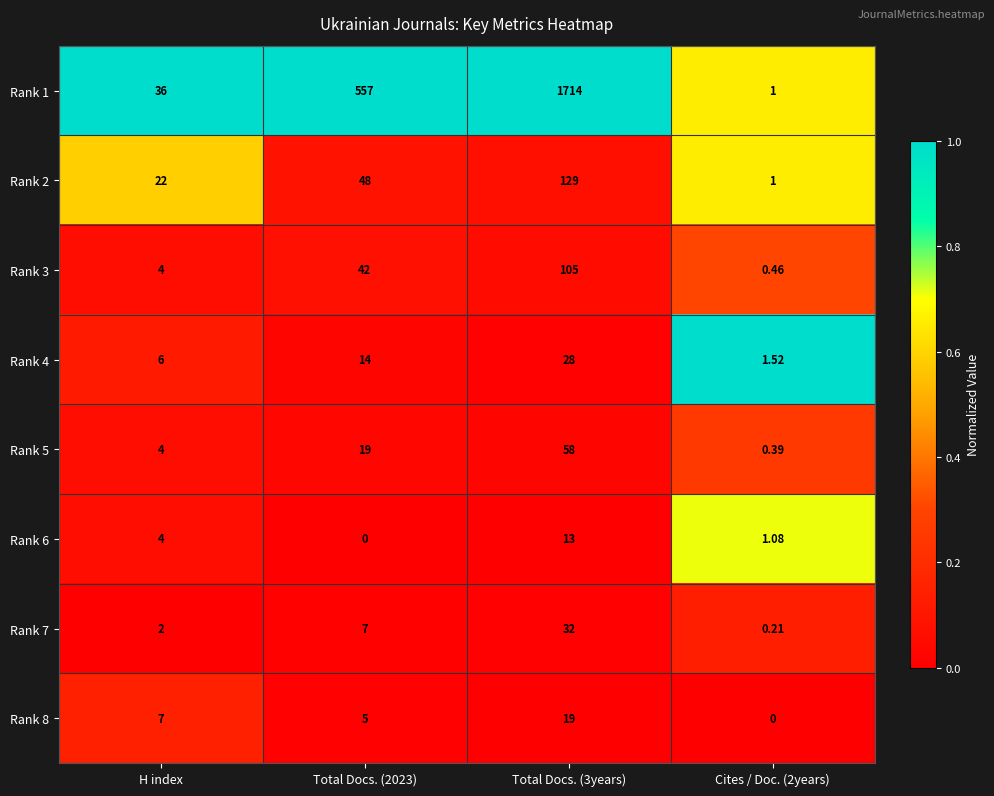

Is the value of Rank 8 at H index greater than the value of Rank 6 at Total Docs. (2023)?

Yes